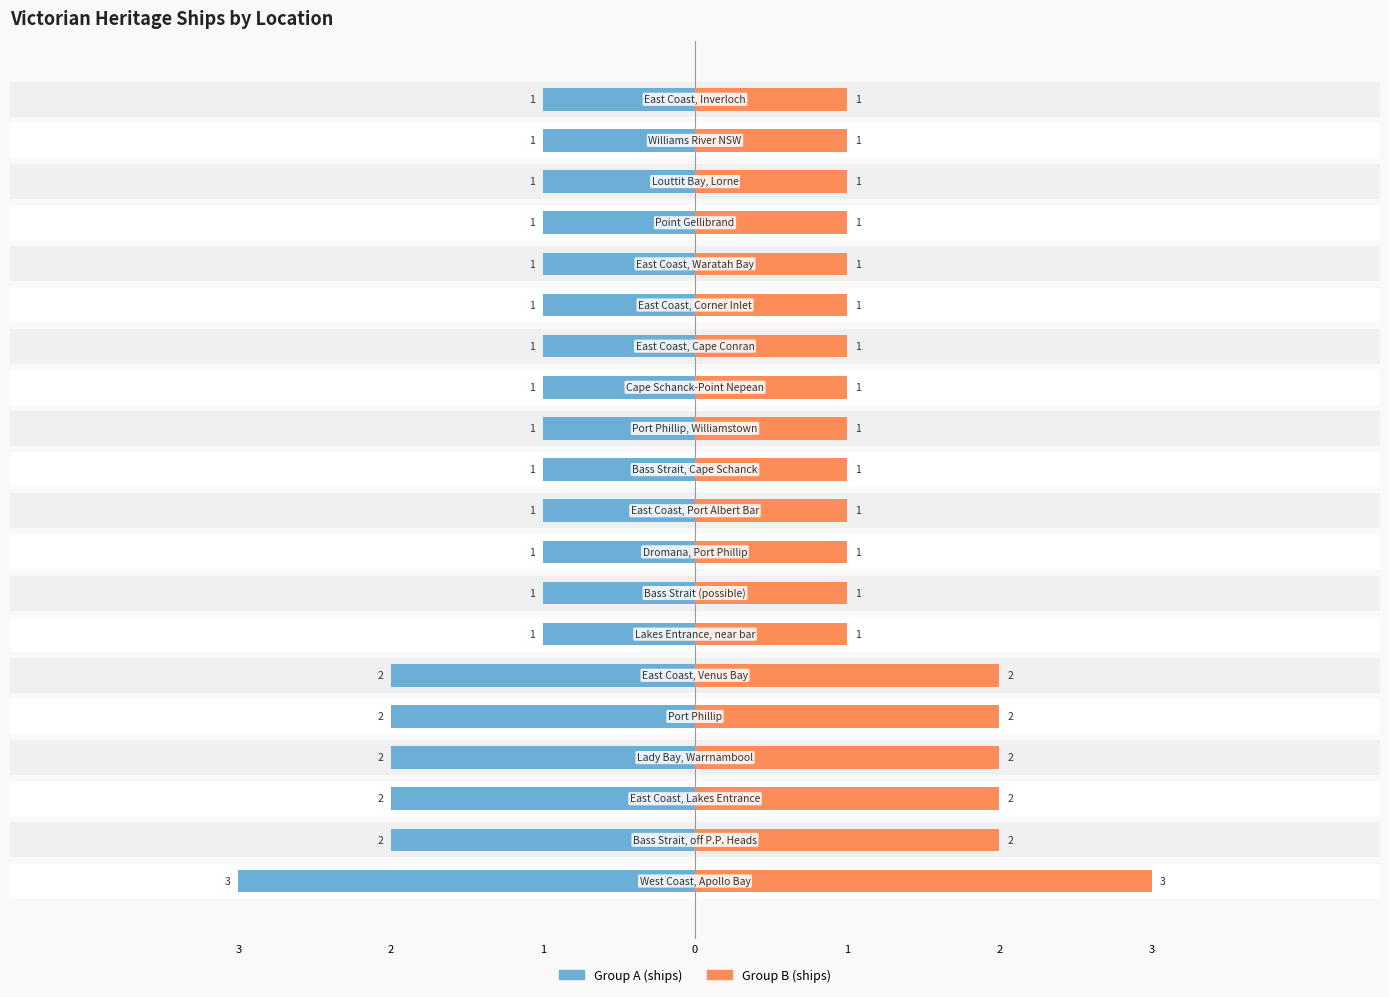

The value of Ship Count (Right) at 2 is 3. True or false?

False